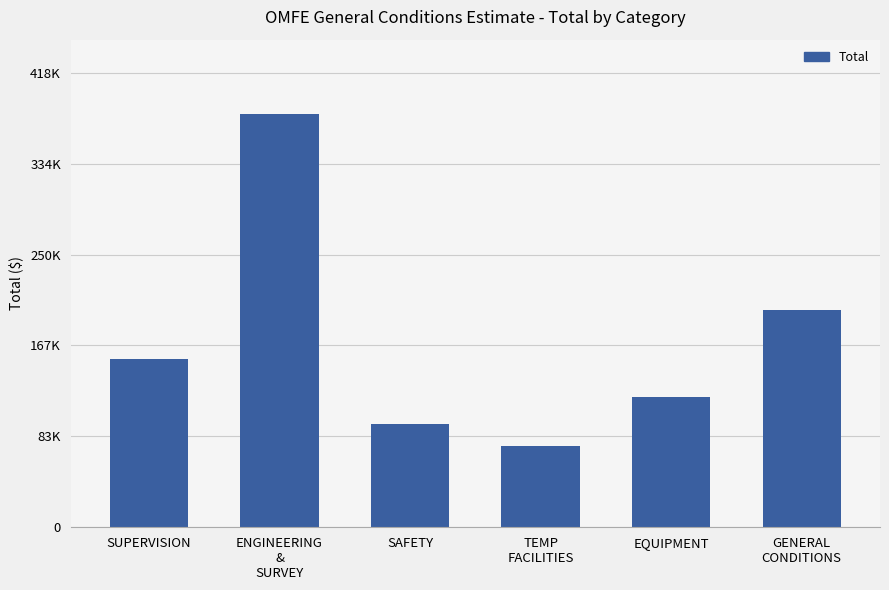

Rank the categories by value from lowest to highest.

TEMP
FACILITIES, SAFETY, EQUIPMENT, SUPERVISION, GENERAL
CONDITIONS, ENGINEERING
&
SURVEY